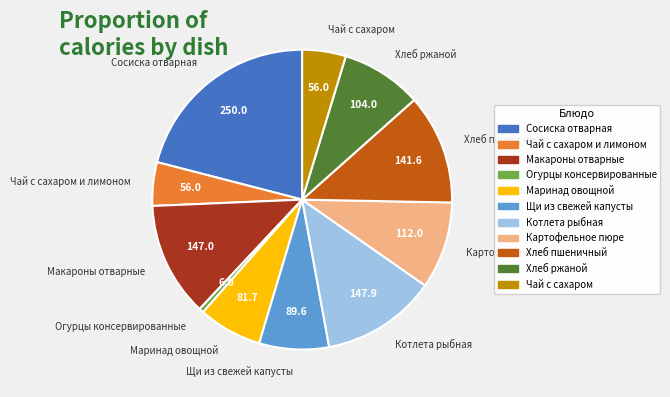

Which category has the smallest portion of the pie?

Огурцы консервированные